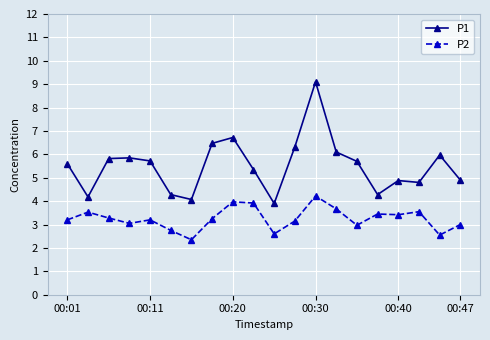

List the series in order of their peak value, lowest first.

P2, P1